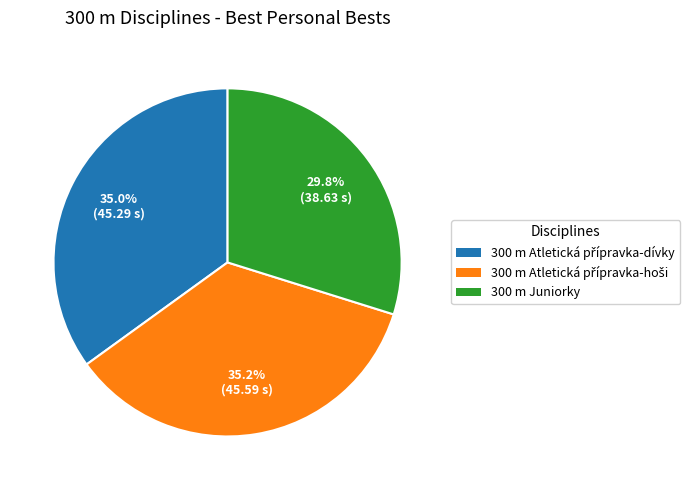

Which category has the smallest portion of the pie?

300 m Juniorky